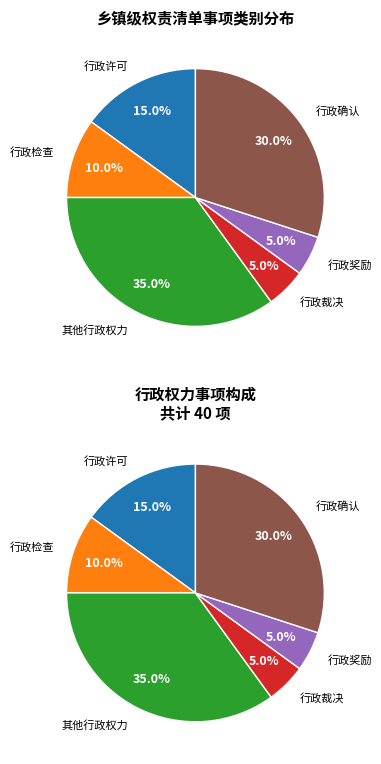

What is the change in value from 行政许可 to 其他行政权力?

+8